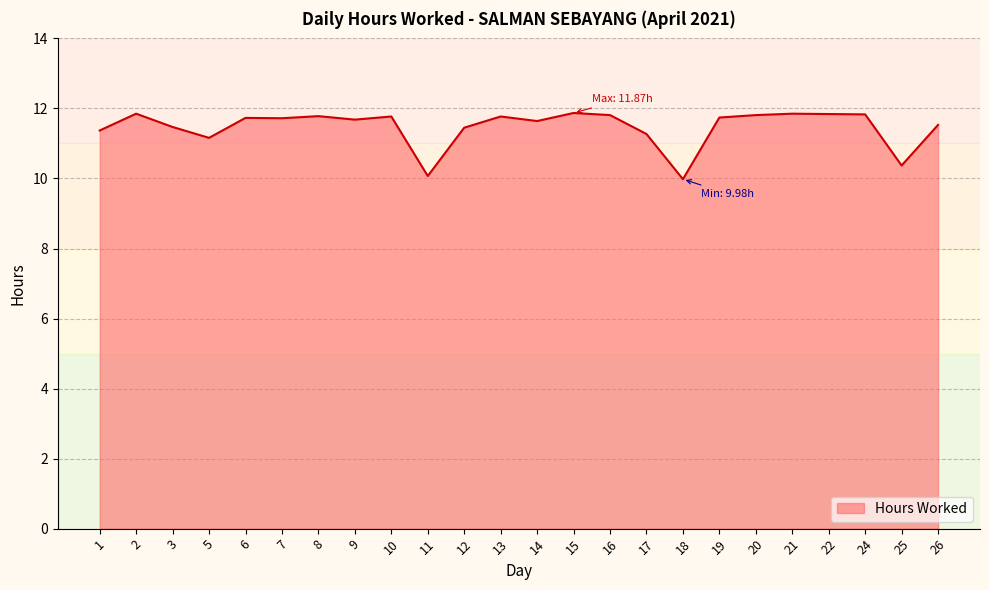

What is the difference between the values at 16 and 7?

0.1